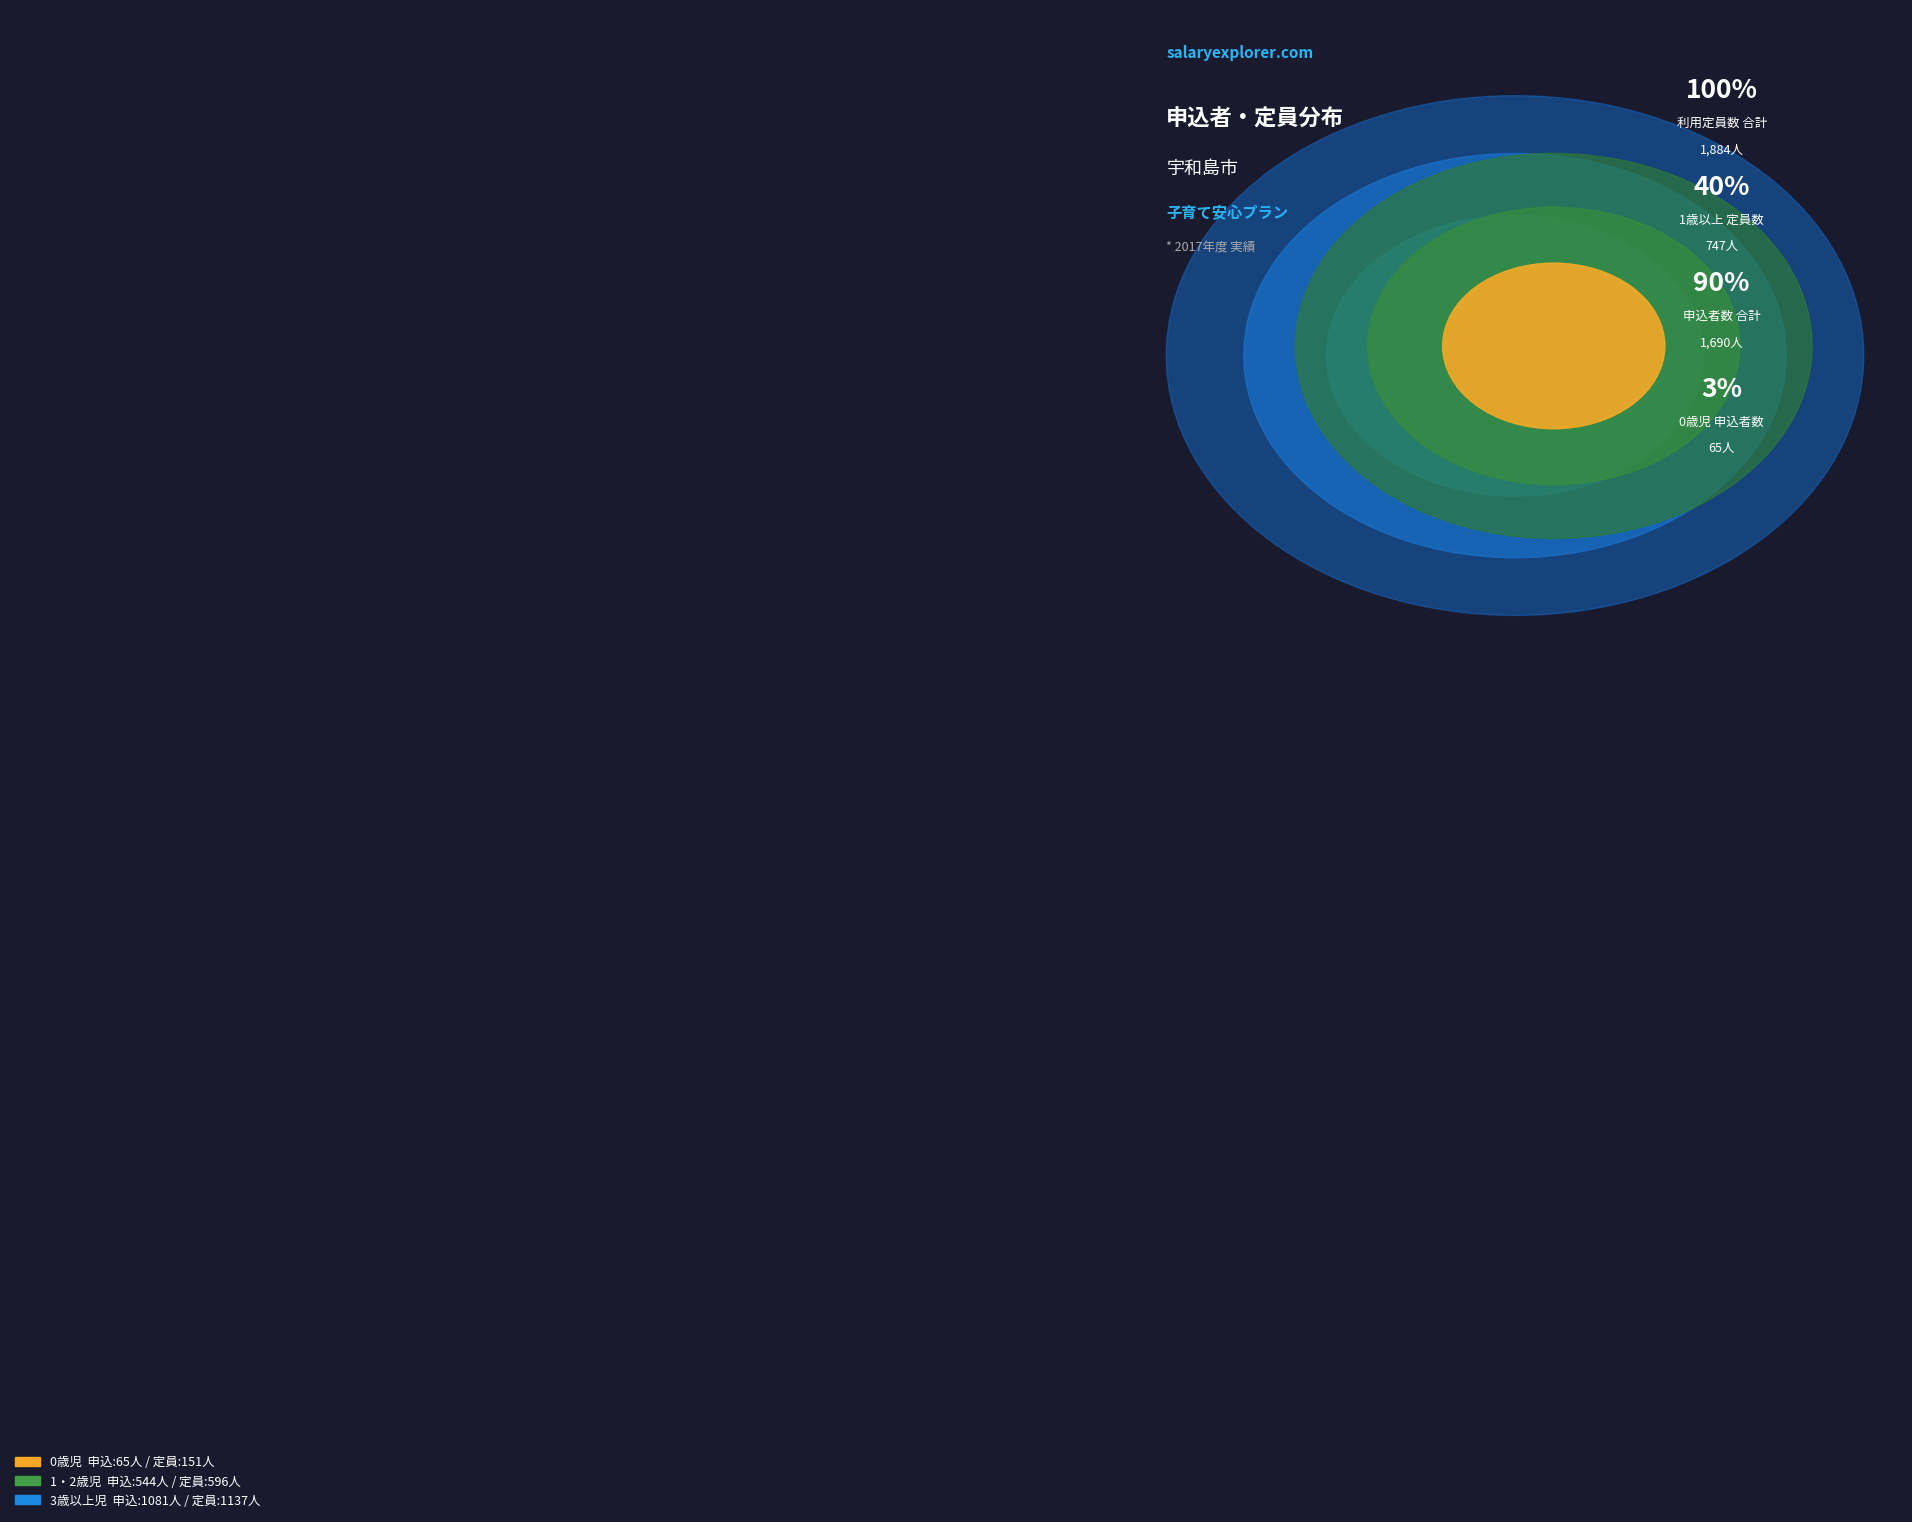

True or false: 1・2歳児 accounts for 46% of the total.

False